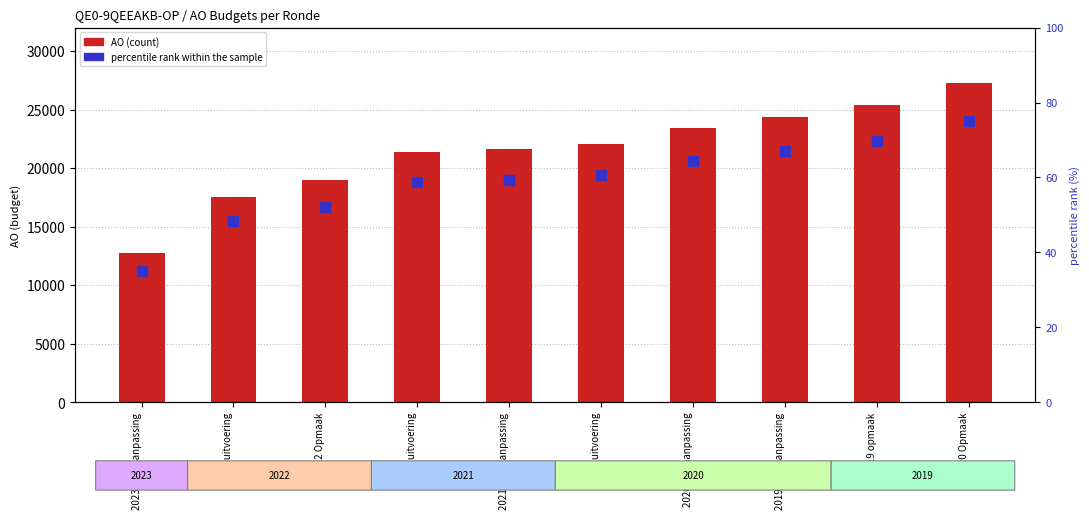

What is the label of the 3rd bar from the right?

2019 1ste aanpassing